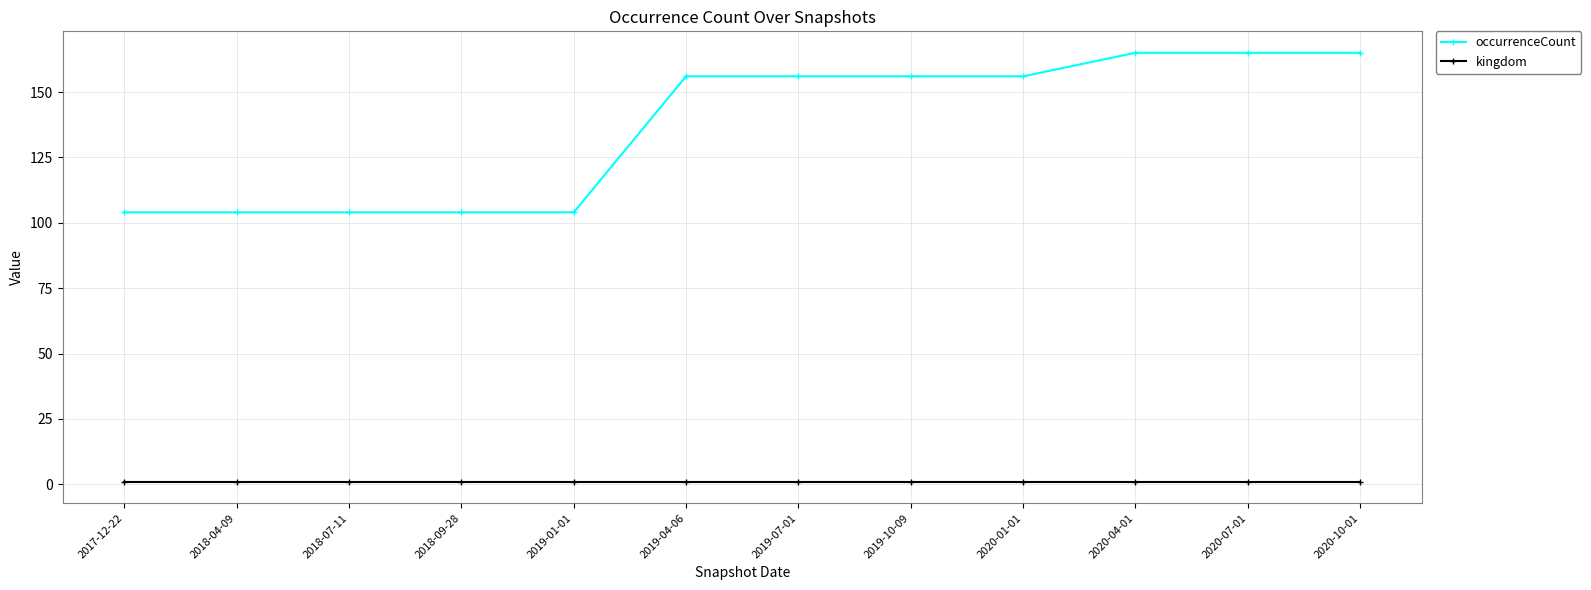

Rank the series at 2019-01-01 from highest to lowest value.

occurrenceCount, kingdom